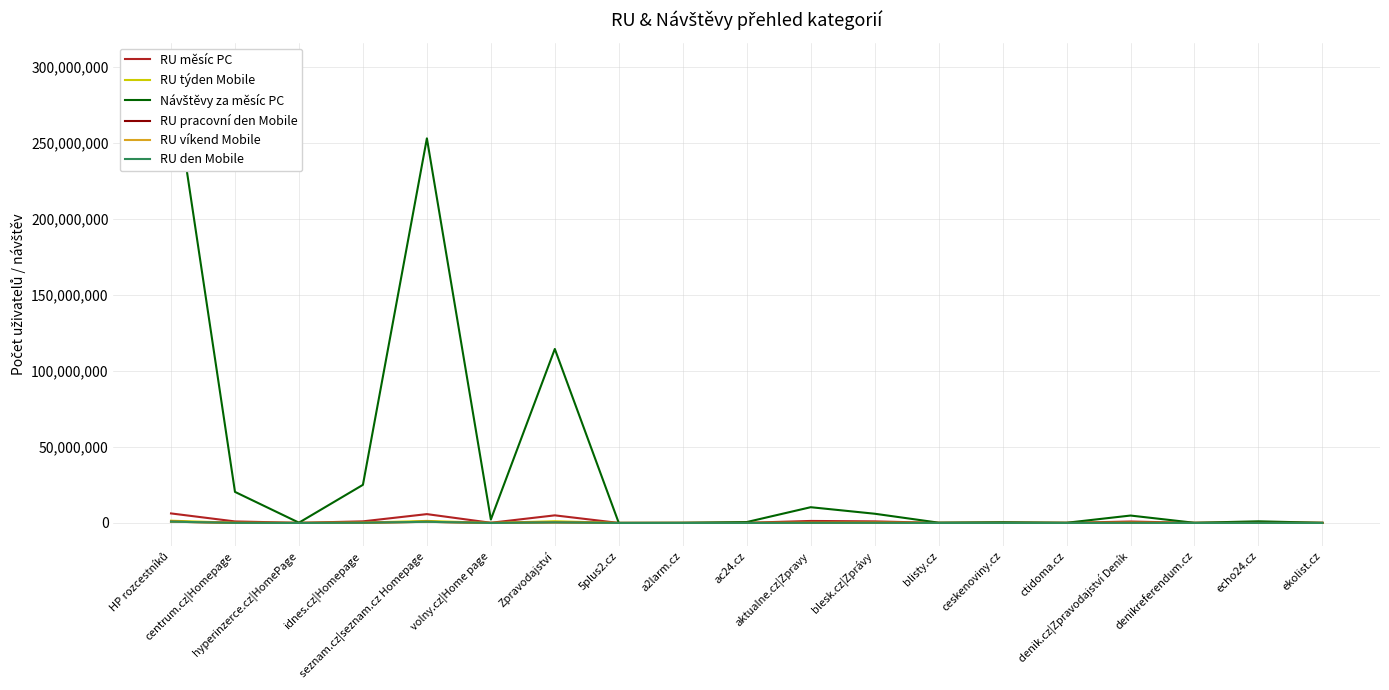

Which series has the largest range (max minus min)?

Návštěvy za měsíc PC